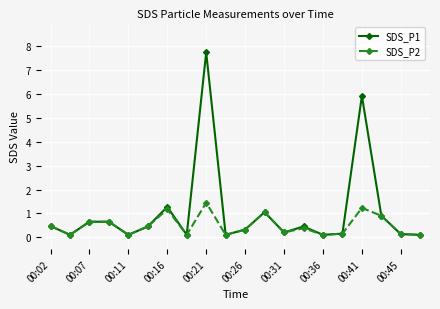

What is the greatest value displayed?

7.8